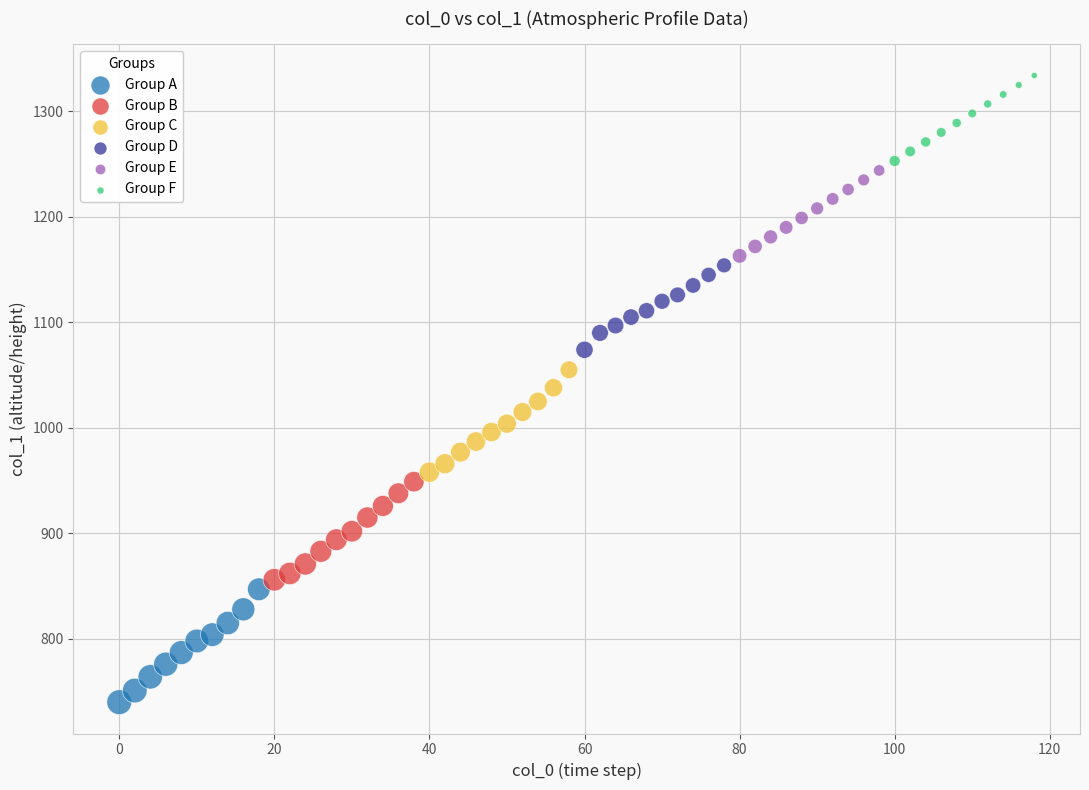

Which series reaches the maximum Y coordinate?

Group F